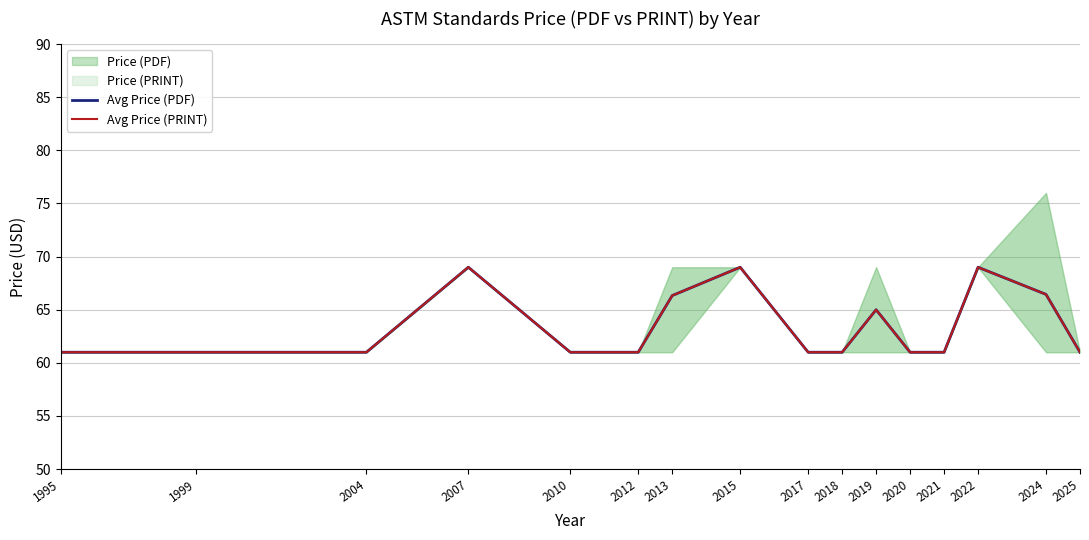

Where is Avg Price (PDF) nearest to the value 65?

2019